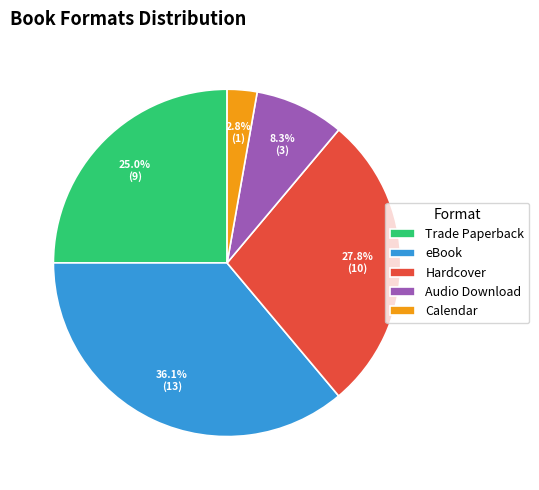

Which has a higher value, Hardcover or Calendar?

Hardcover